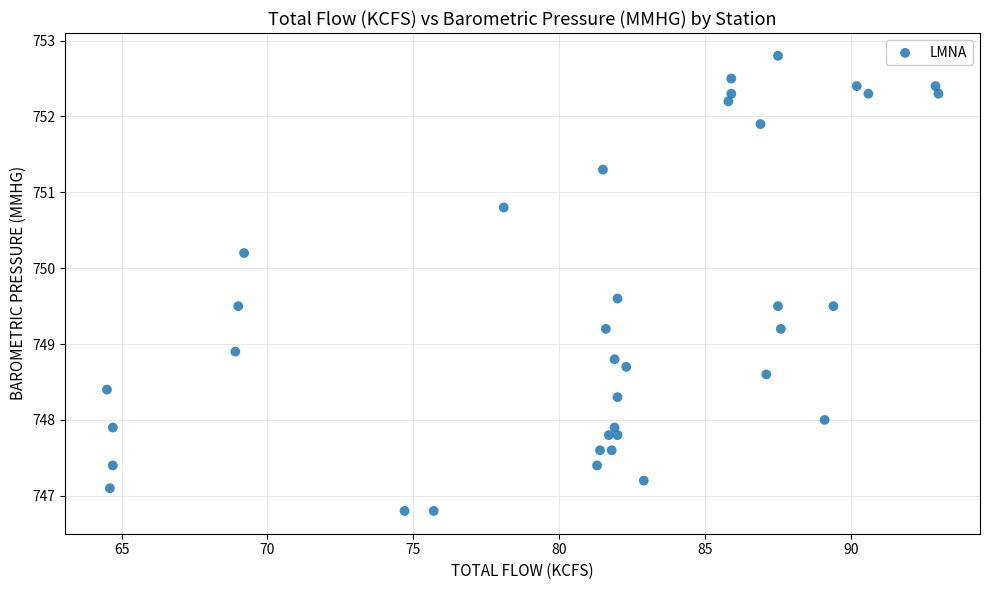

What Y value in the scatter plot is closest to 749?

748.9